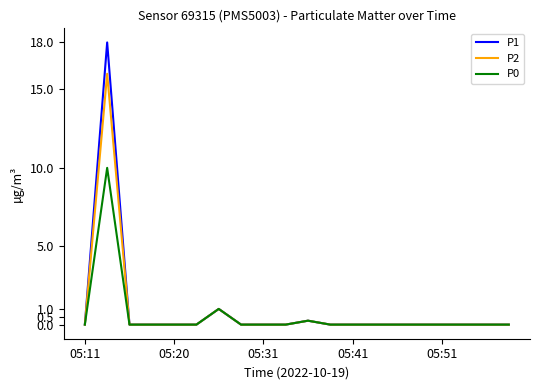

What is the greatest value displayed?

18.0